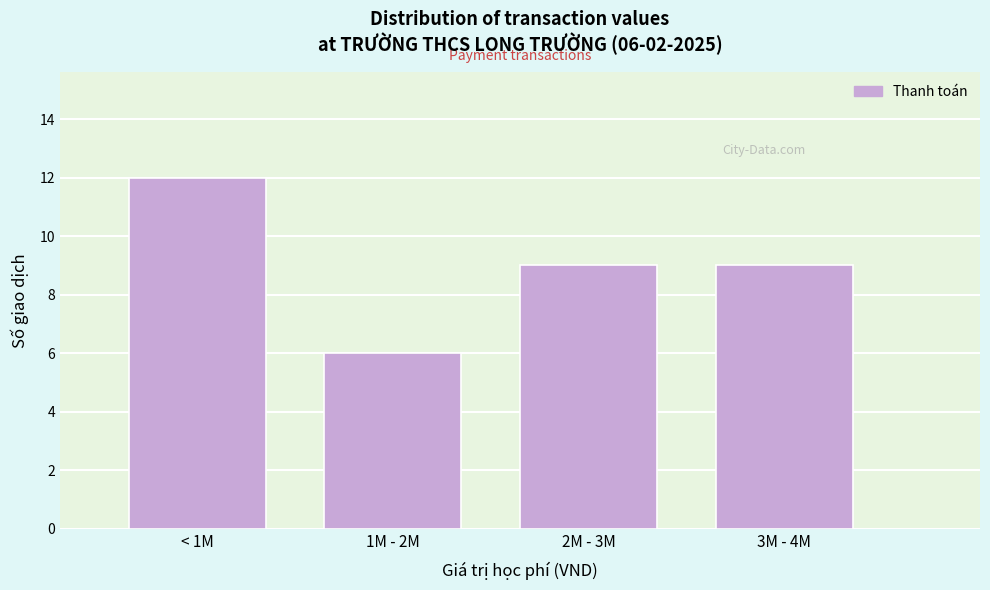

Reading left to right, list all the values displayed in this chart.

< 1M=12	1M - 2M=6	2M - 3M=9	3M - 4M=9